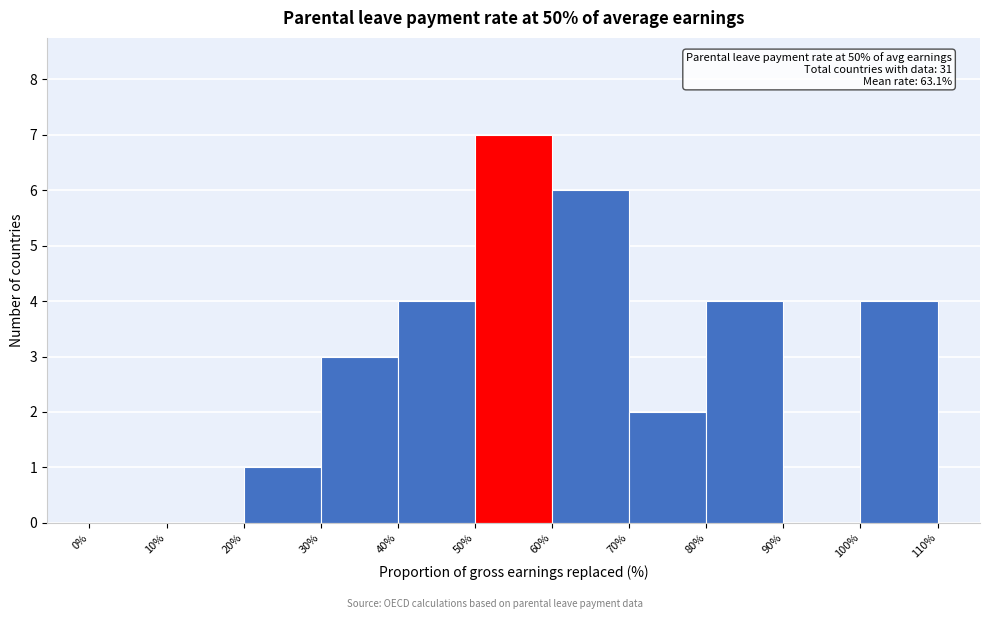

Over which range of the x-axis is the bar tallest?

50% to 60%